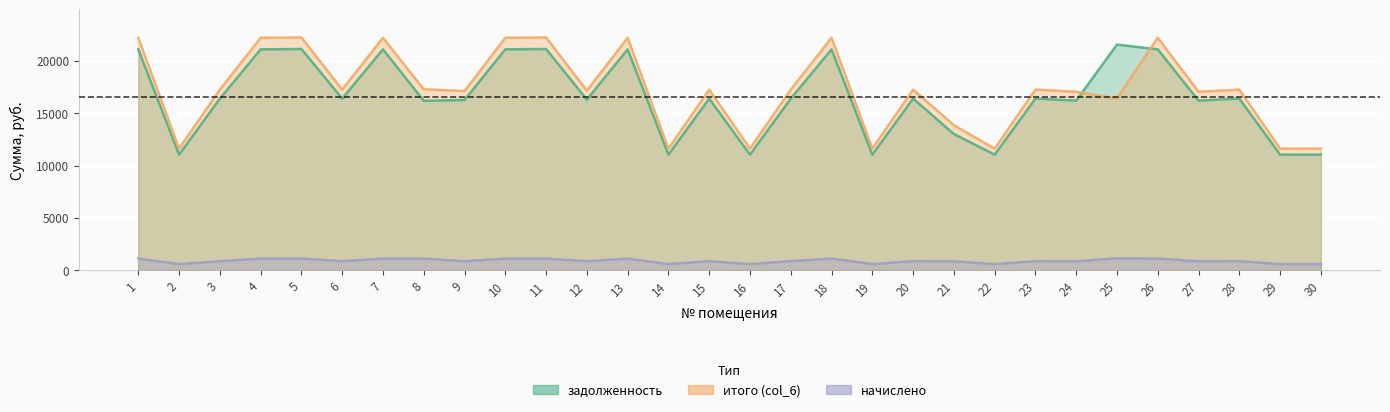

How many interior local peaks does the задолженность series have?

10